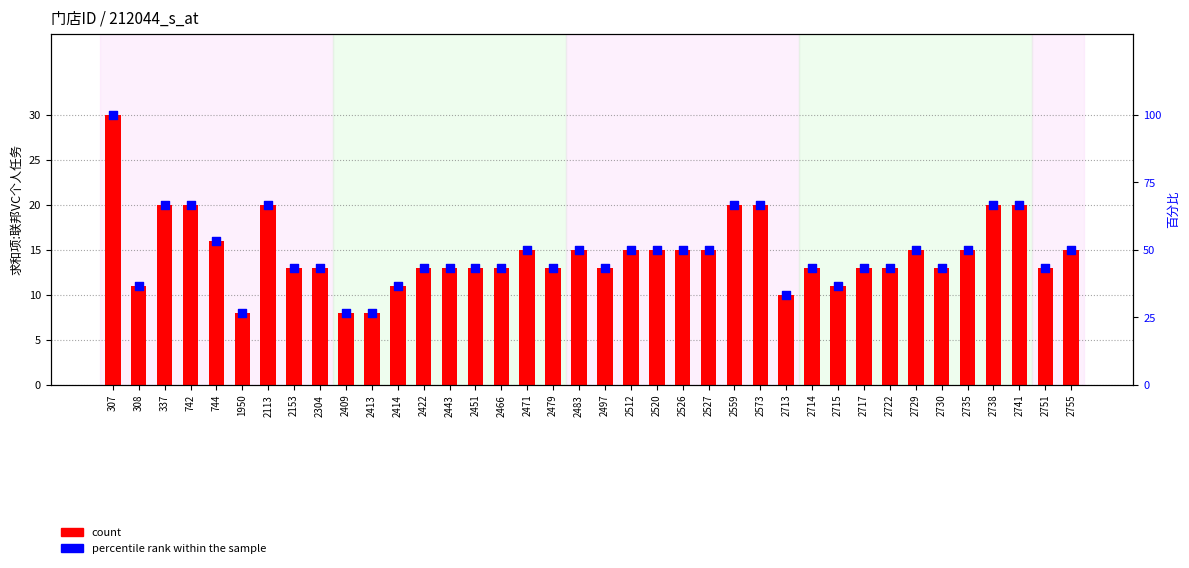

Which series reaches the minimum Y coordinate?

count